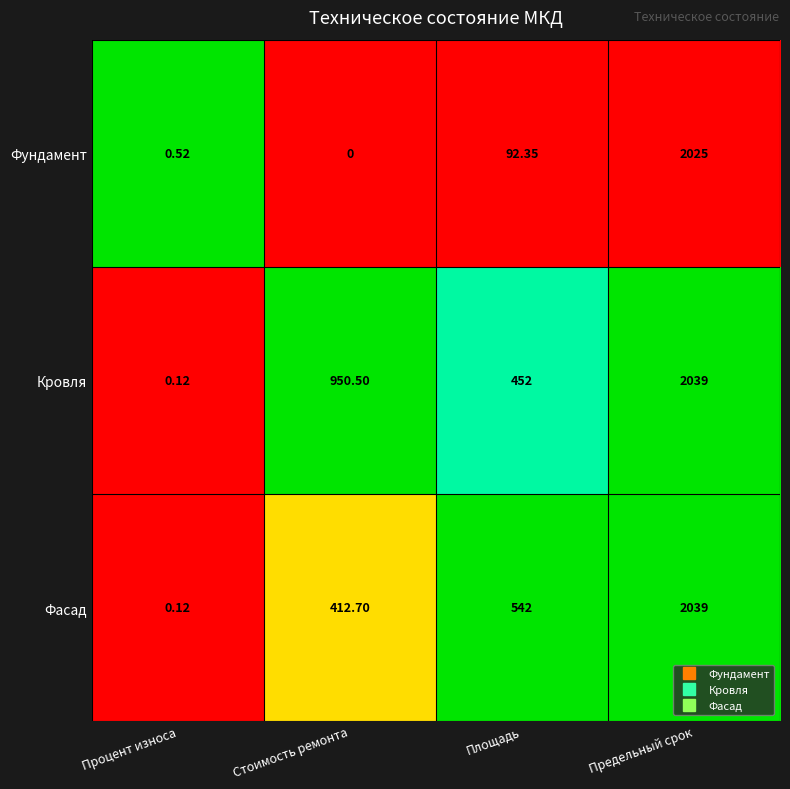

At Площадь, list the series in order from largest to smallest.

Фасад, Кровля, Фундамент